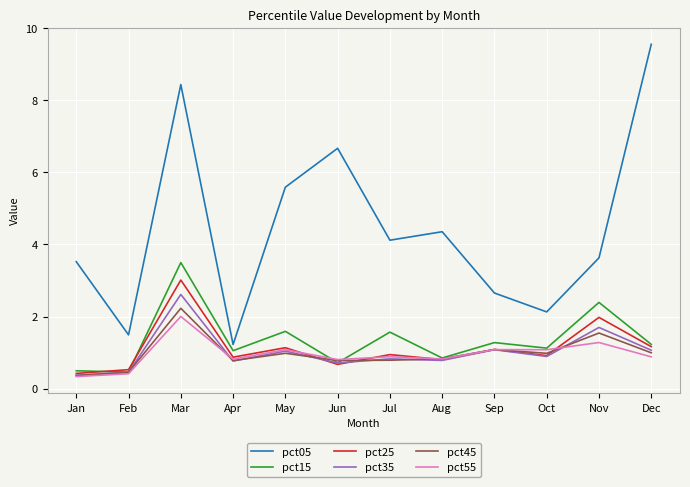

At how many categories does at least one series exceed 8?

2